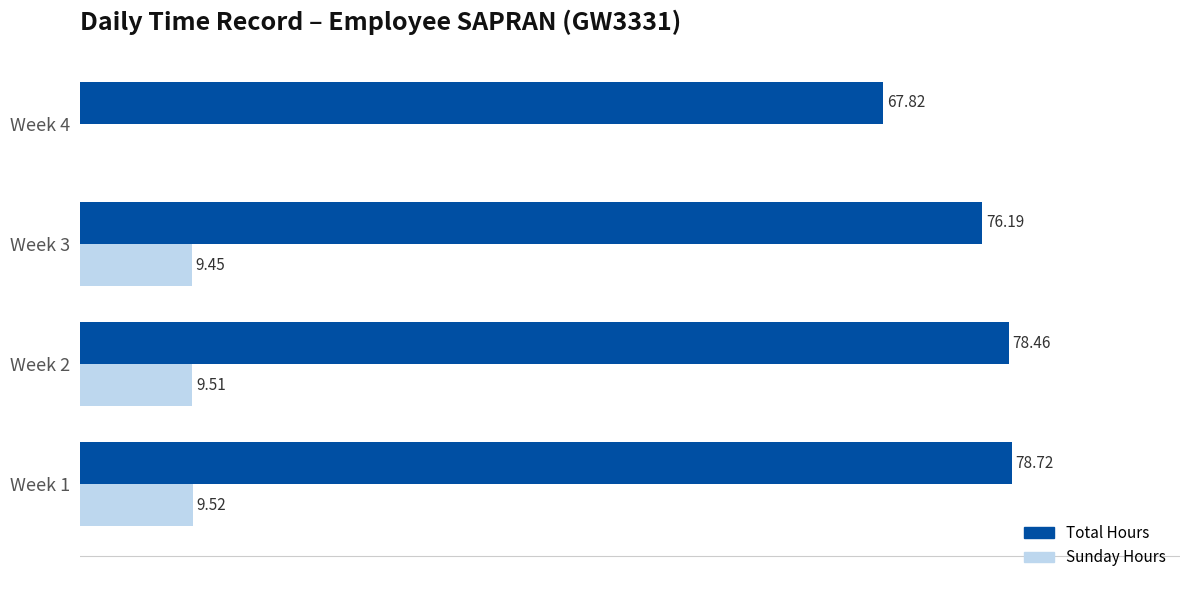

Between Week 2 and Week 4, which series saw the biggest shift?

Total Hours